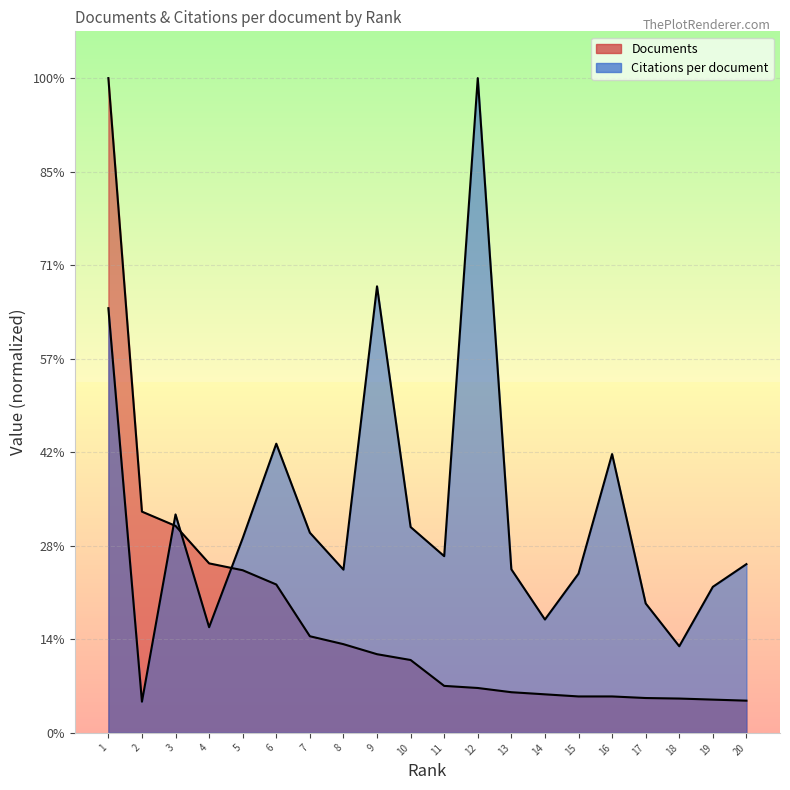

How many lines are shown in the chart?

2